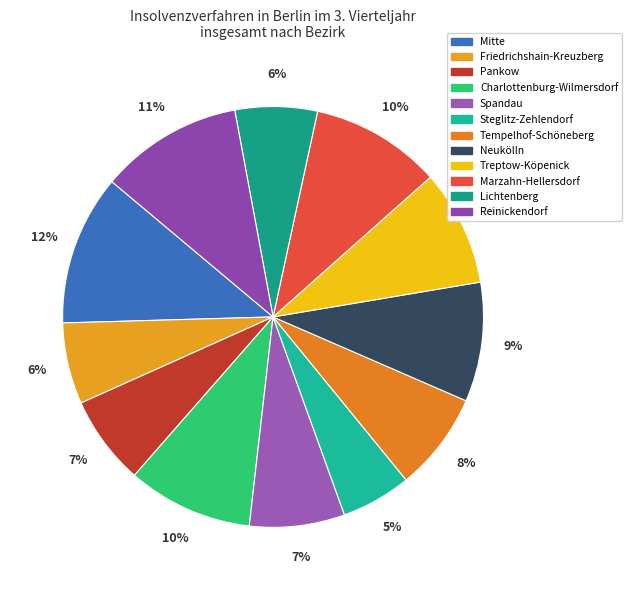

Rank the categories by value from highest to lowest.

Mitte, Reinickendorf, Marzahn-Hellersdorf, Charlottenburg-Wilmersdorf, Neukölln, Treptow-Köpenick, Tempelhof-Schöneberg, Spandau, Pankow, Lichtenberg, Friedrichshain-Kreuzberg, Steglitz-Zehlendorf